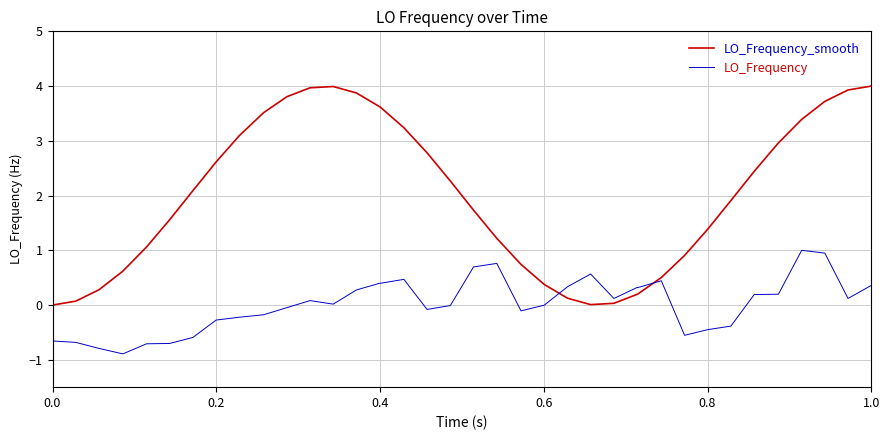

What is the maximum value for LO_Frequency_smooth?

4.0